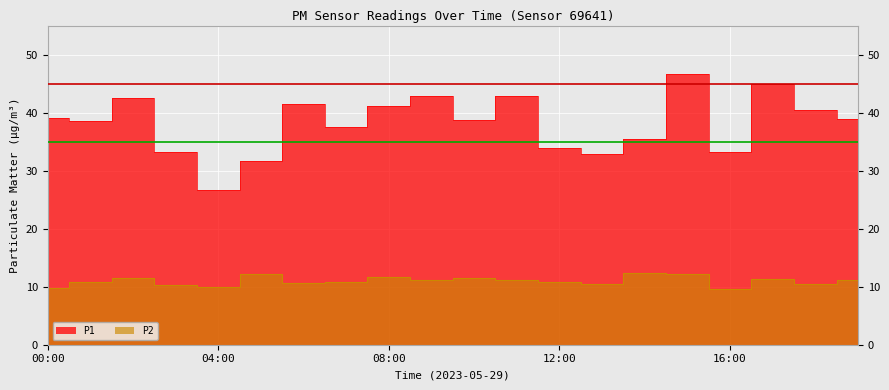

How many categories are shown in the chart?

20